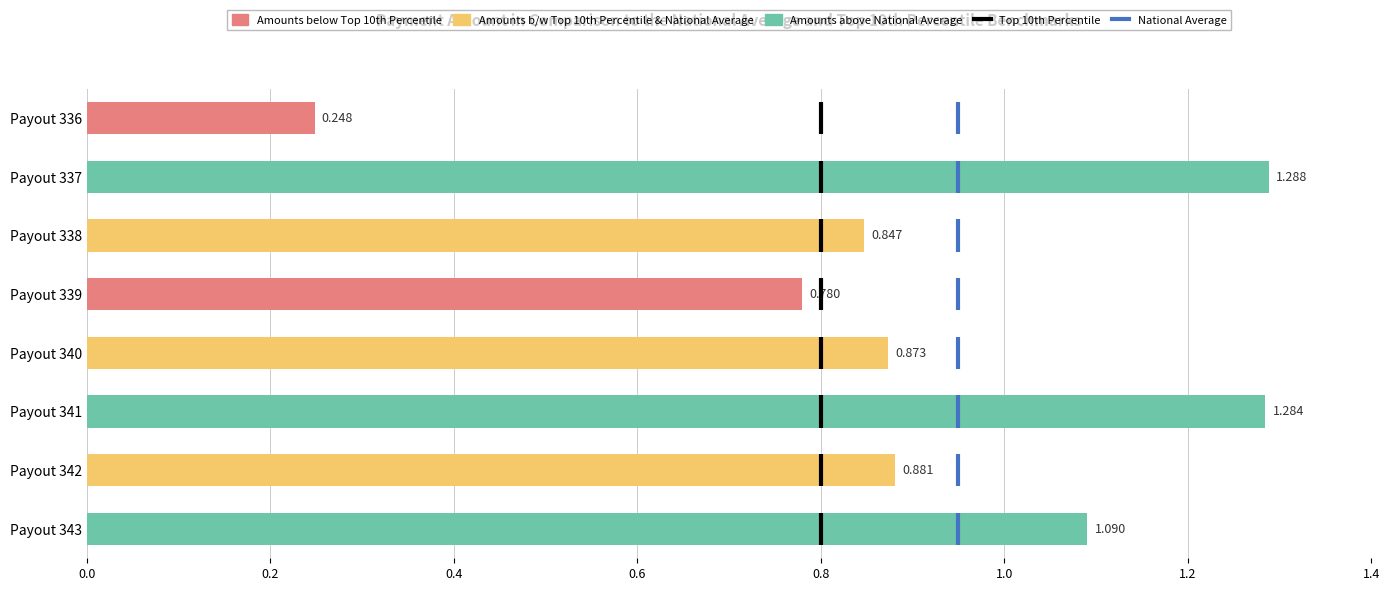

Which has a higher value, Payout 338 or Payout 343?

Payout 343